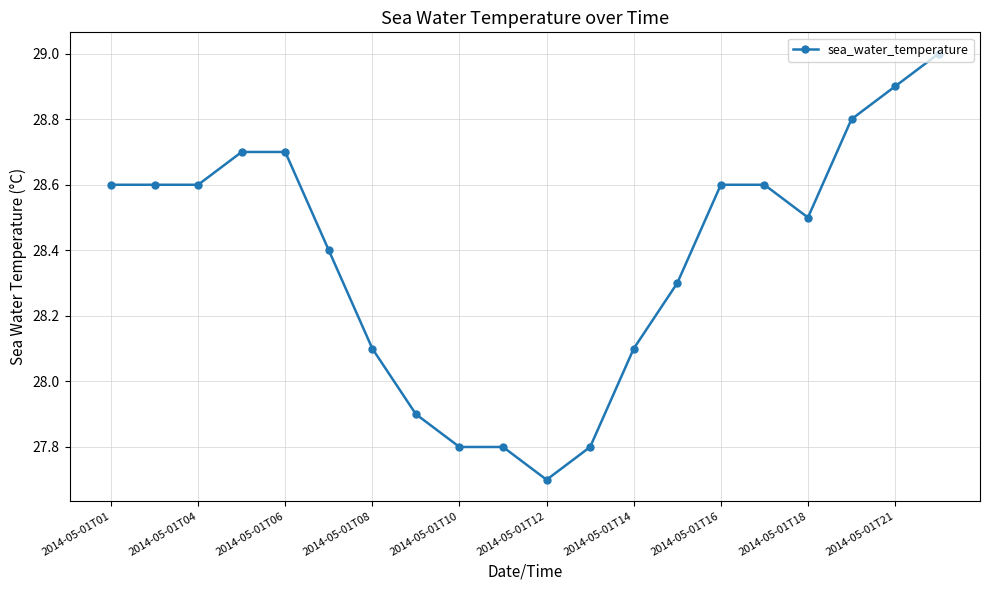

What is the greatest value displayed?

29.0